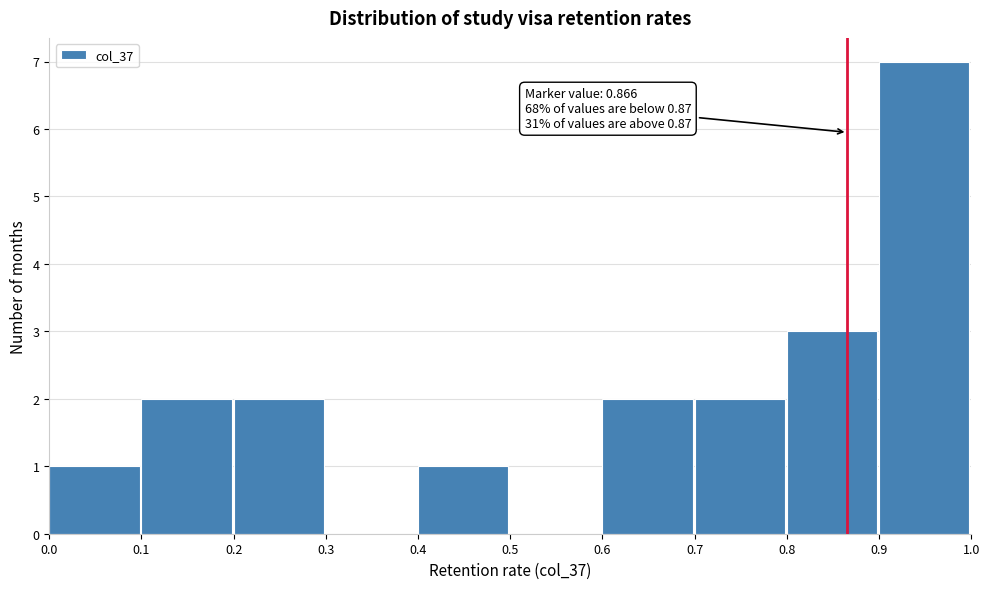

Which range on the x-axis has the tallest bar?

0.9 to 1.0